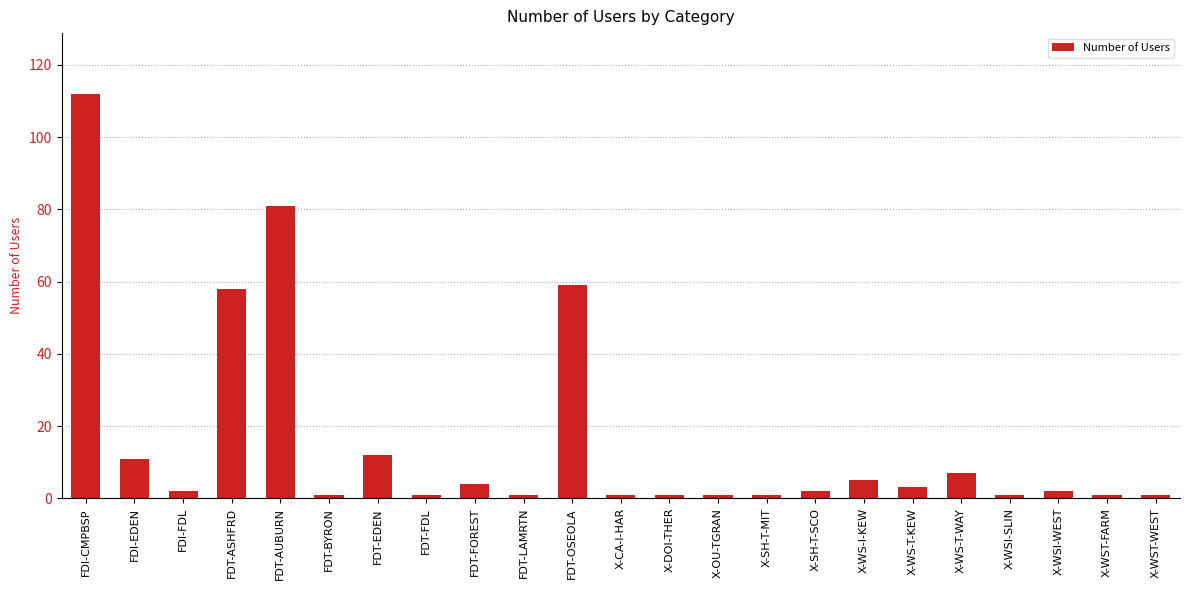

What is the difference between the second highest and second lowest values?

80